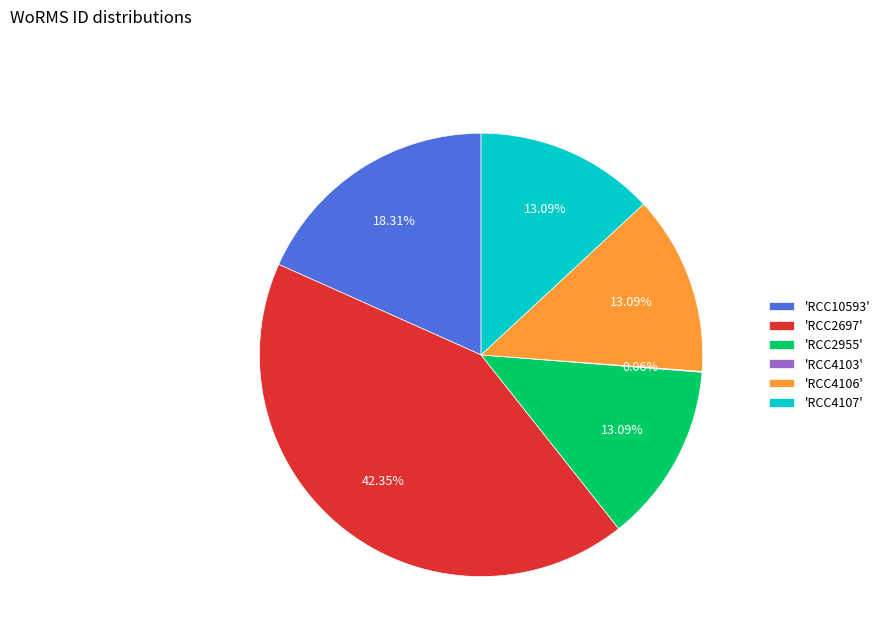

Which has a higher value, 'RCC10593' or 'RCC4106'?

'RCC10593'